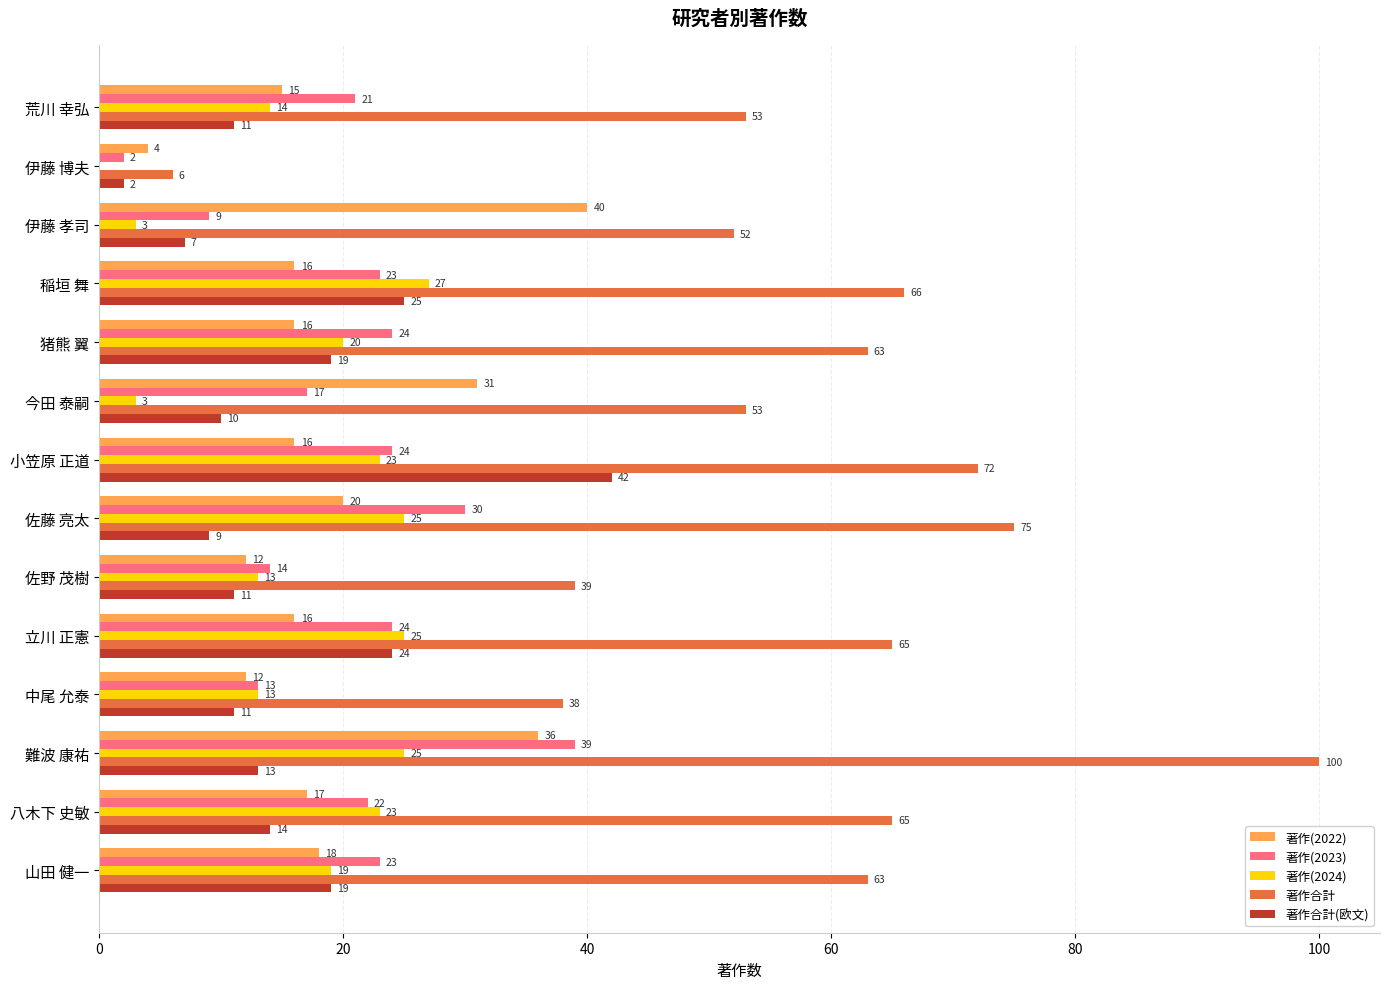

At which category is the sum across all series the highest?

難波 康祐